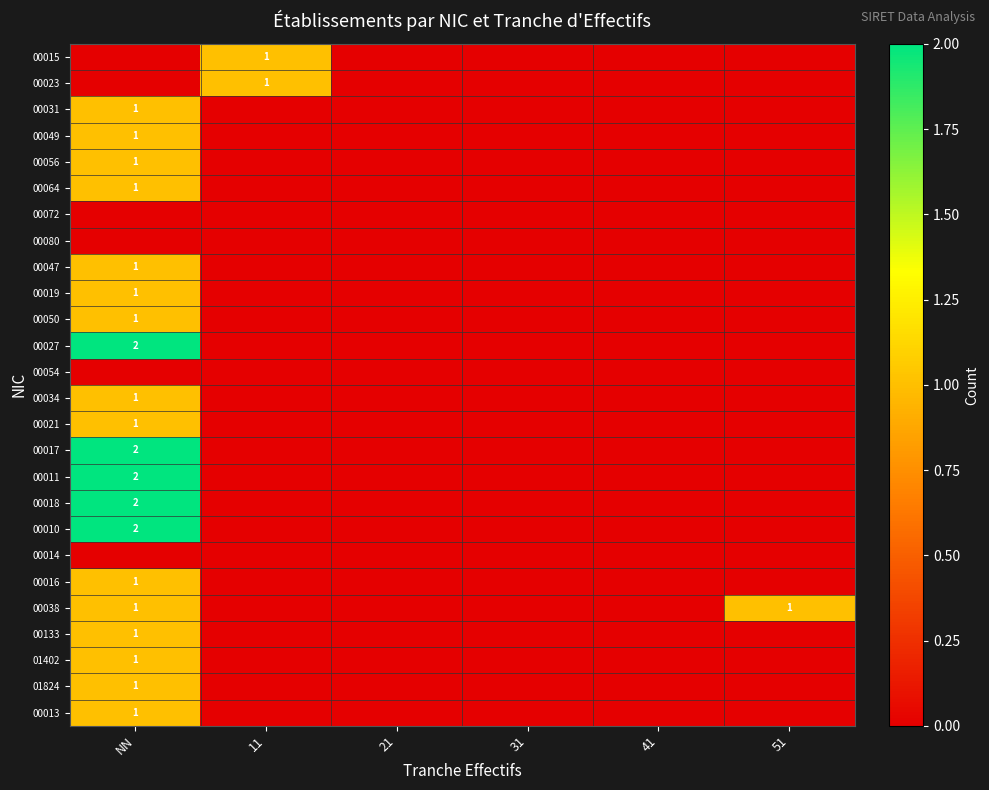

True or false: 00049 has a value of 1 at NN.

True